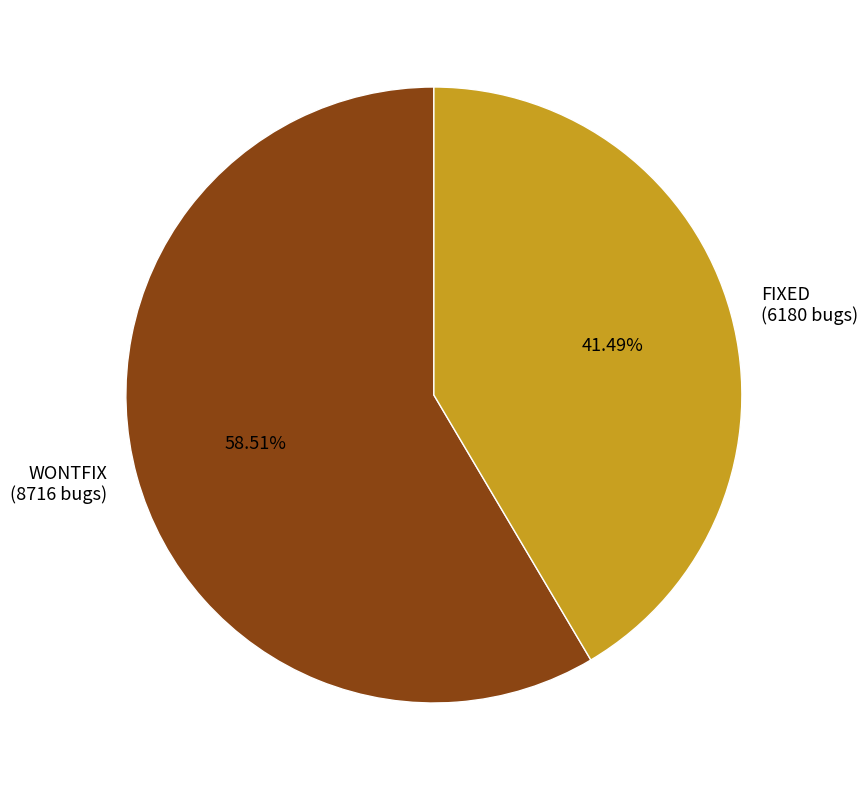

What is the smallest slice in the pie chart?

FIXED